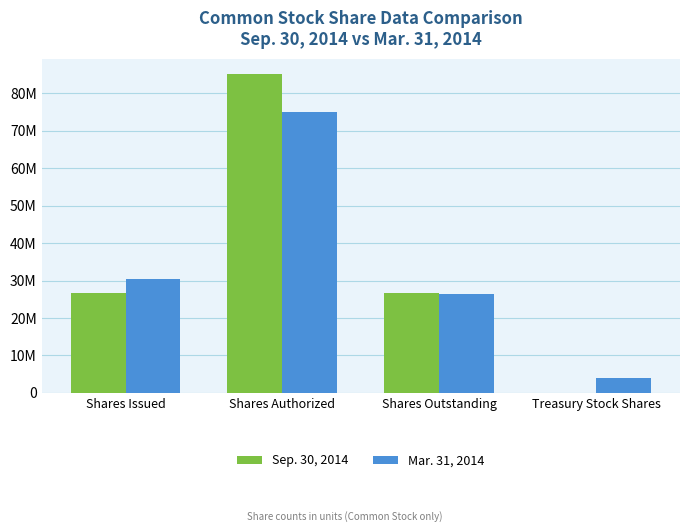

Between Shares Authorized and Treasury Stock Shares, which series saw the biggest shift?

Sep. 30, 2014